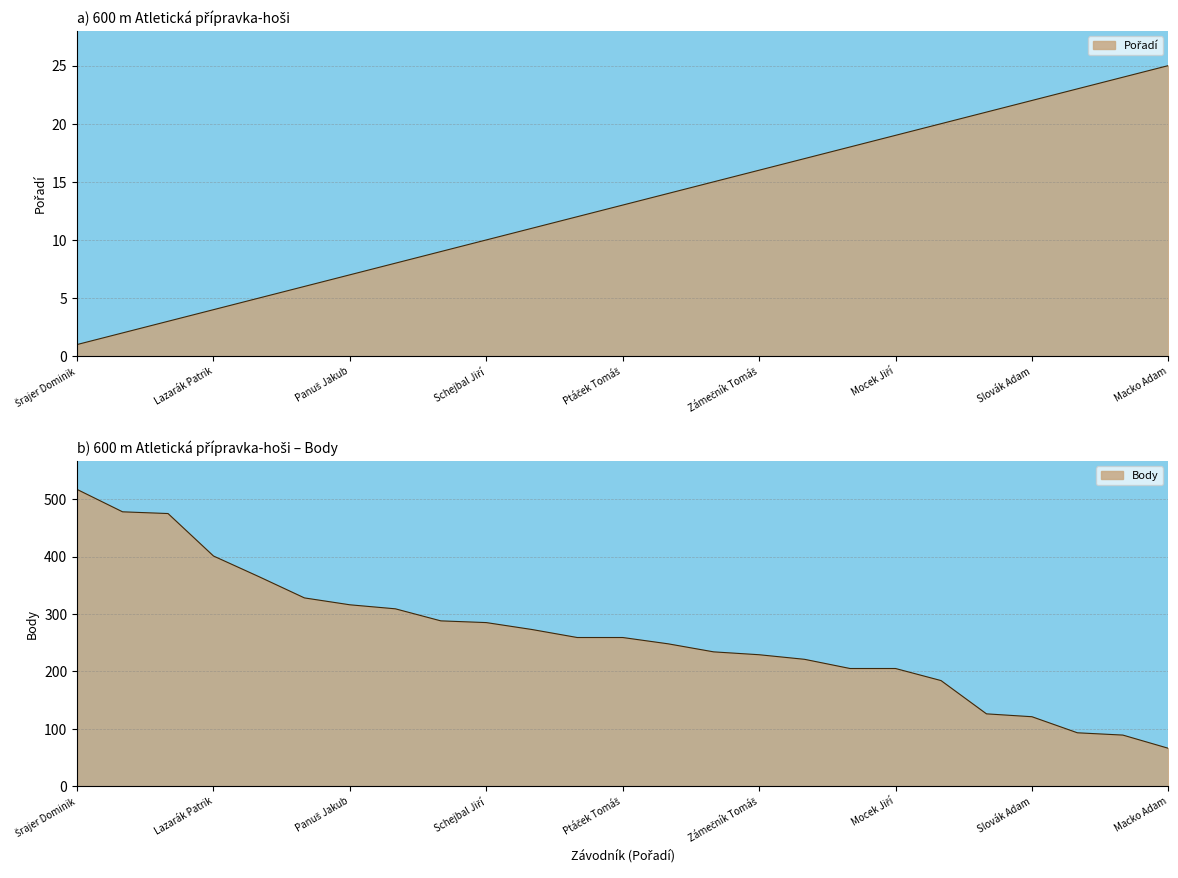

List the labels in order of Pořadí value, smallest first.

Šrajer Dominik, Stoklasa Patrik, Strnad Vítek, Lazarák Patrik, Kuth Lukáš, Ptáček Štěpán, Panuš Jakub, Svačina Jaroslav, Petr Martin, Schejbal Jiří, Munzar Petr, Táborský Radim, Ptáček Tomáš, Rufer Marek, Rezler Tomáš, Zámečník Tomáš, Stříteský Jiří, Lempera Lukáš, Mocek Jiří, Zíta Mikuláš, Volný Tomáš, Slovák Adam, Maršík Tobiáš Petr, Ptáček Adam, Macko Adam